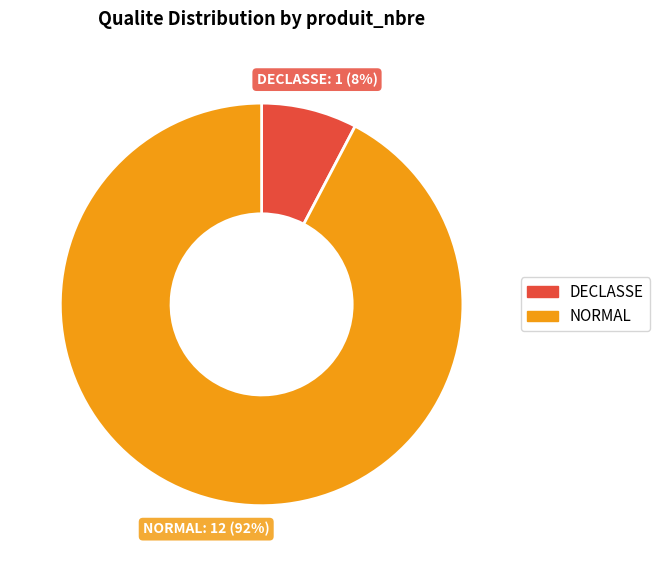

To the nearest percent, what is the combined percentage of DECLASSE and NORMAL?

100%